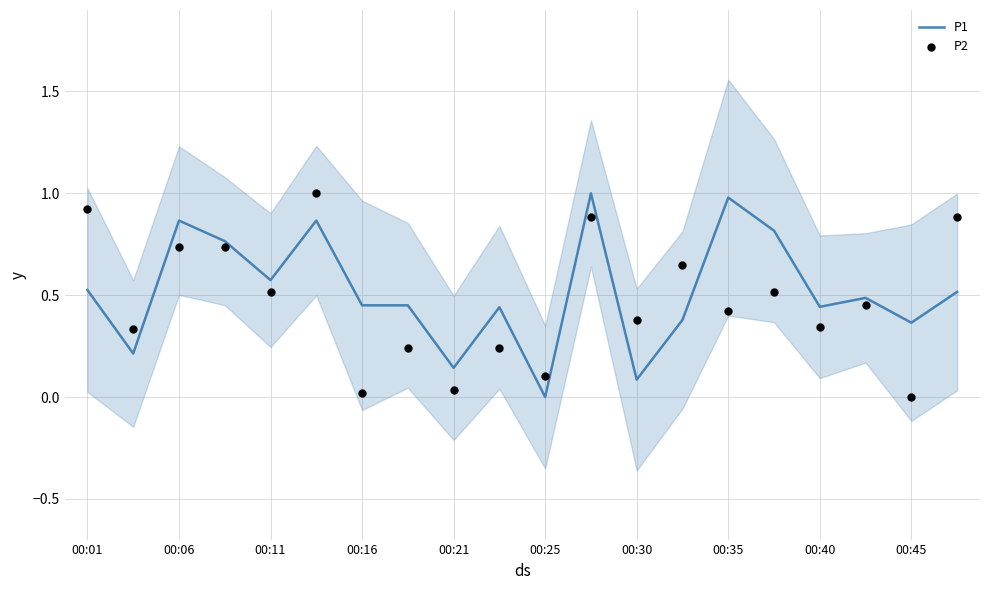

At which category is the sum across all series the highest?

11